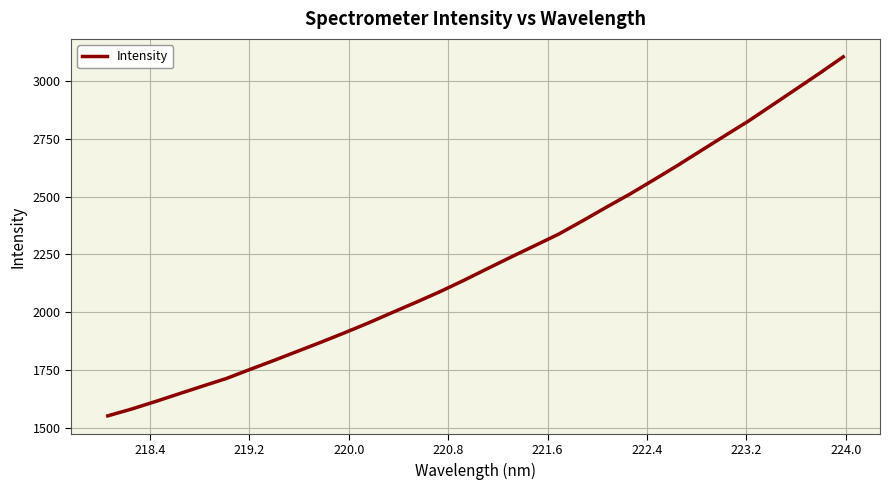

What is the maximum value shown in the chart?

3104.0